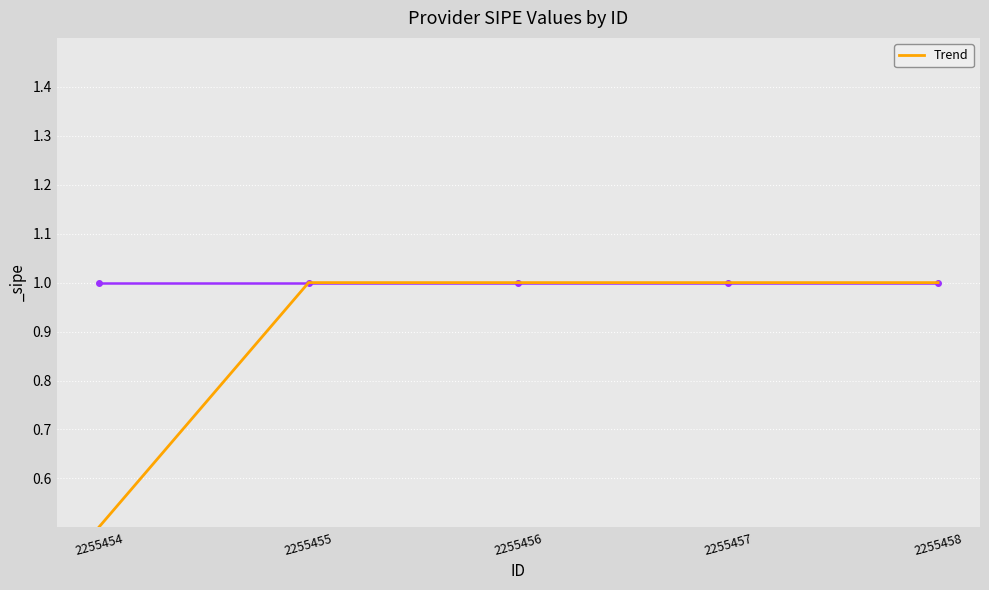

Reading left to right, transcribe all the data shown in this chart.

2255454=0.5	2255455=1.0	2255456=1.0	2255457=1.0	2255458=1.0